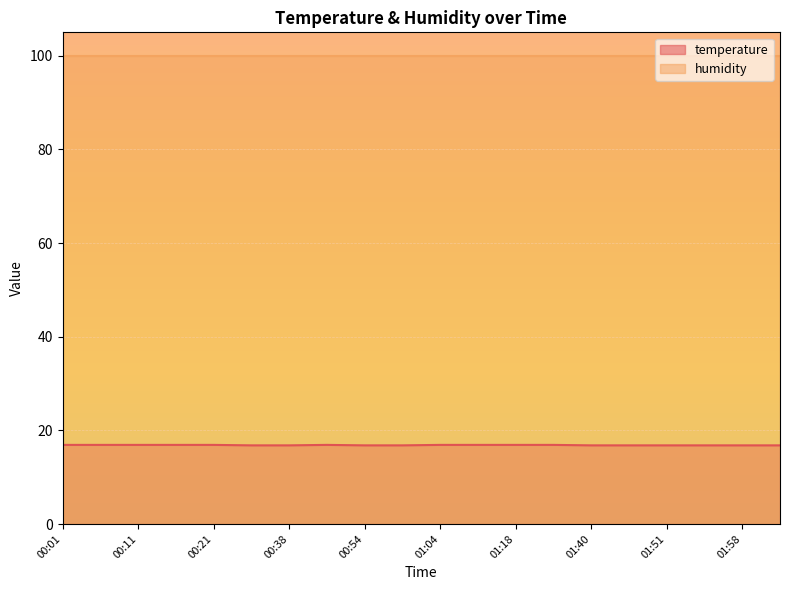

Count the values in the range 16 to 17.

20